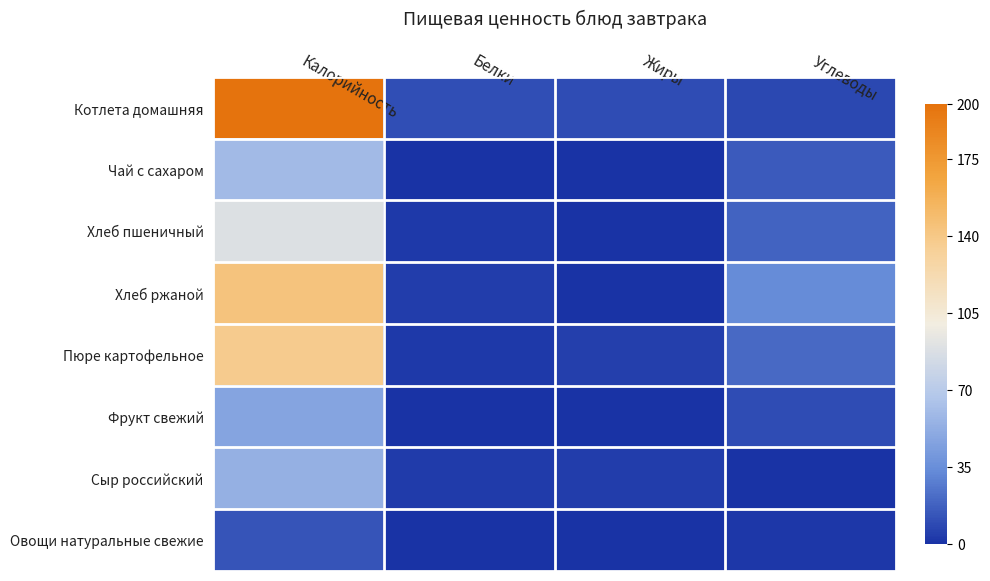

Reading left to right, list all the values displayed in this chart.

Котлета домашняя: Калорийность=199.0	Белки=10.8	Жиры=9.8	Углеводы=8.1
Чай с сахаром: Калорийность=60.0	Белки=0.1	Жиры=0.0	Углеводы=15.0
Хлеб пшеничный: Калорийность=89.1	Белки=3.0	Жиры=0.4	Углеводы=18.4
Хлеб ржаной: Калорийность=143.0	Белки=4.3	Жиры=0.7	Углеводы=33.7
Пюре картофельное: Калорийность=137.2	Белки=3.1	Жиры=4.8	Углеводы=20.4
Фрукт свежий: Калорийность=47.0	Белки=0.4	Жиры=0.4	Углеводы=9.8
Сыр российский: Калорийность=54.0	Белки=3.5	Жиры=4.4	Углеводы=0.0
Овощи натуральные свежие: Калорийность=13.2	Белки=0.7	Жиры=0.1	Углеводы=2.3